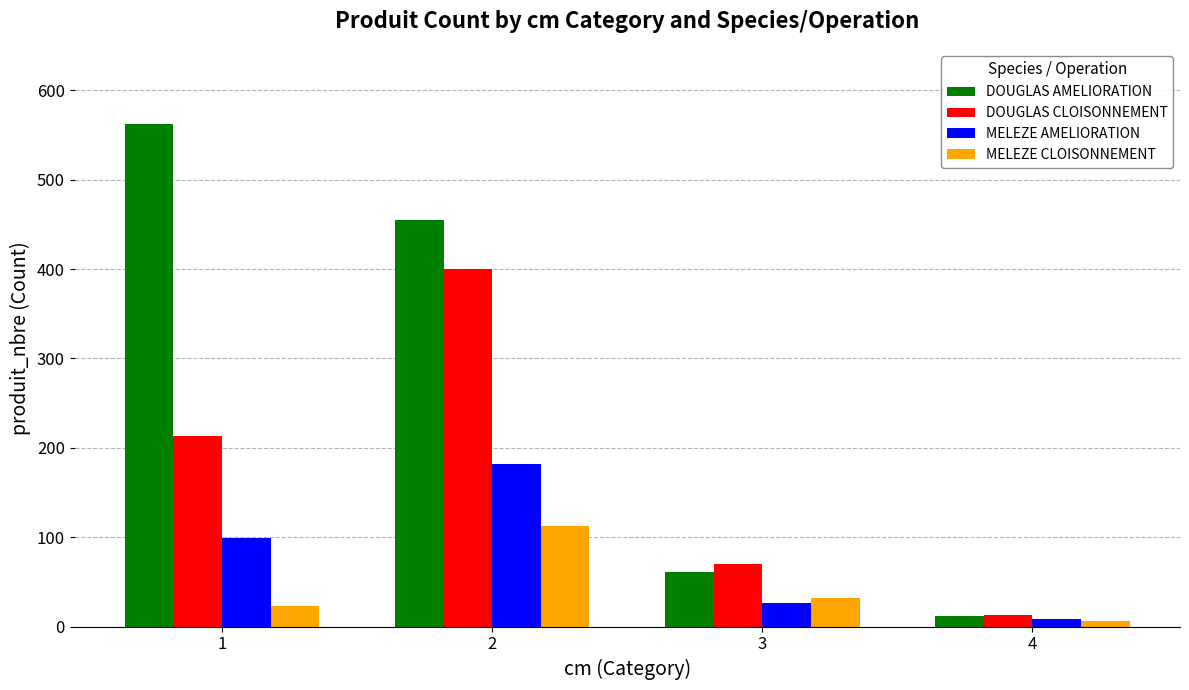

What are all the series names shown in the legend?

DOUGLAS AMELIORATION, DOUGLAS CLOISONNEMENT, MELEZE AMELIORATION, MELEZE CLOISONNEMENT